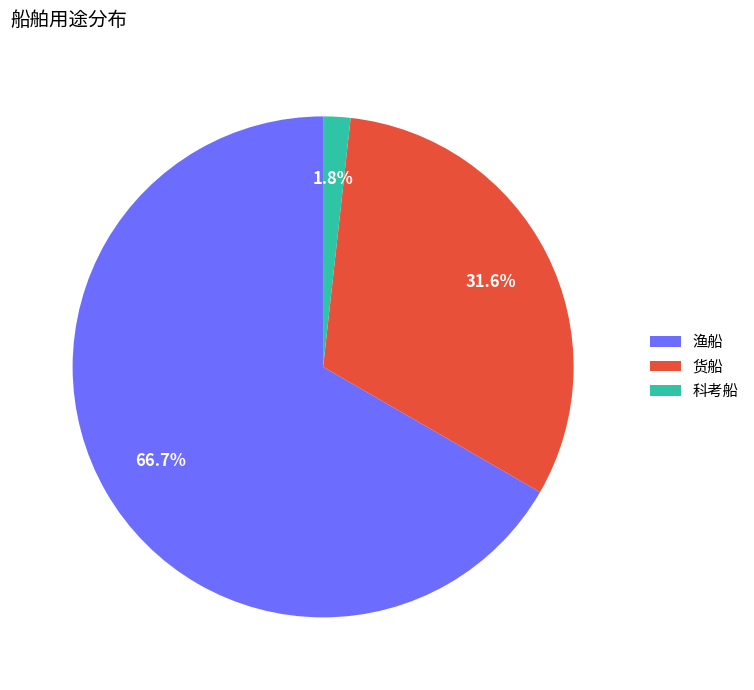

How many slices are in this pie chart?

3